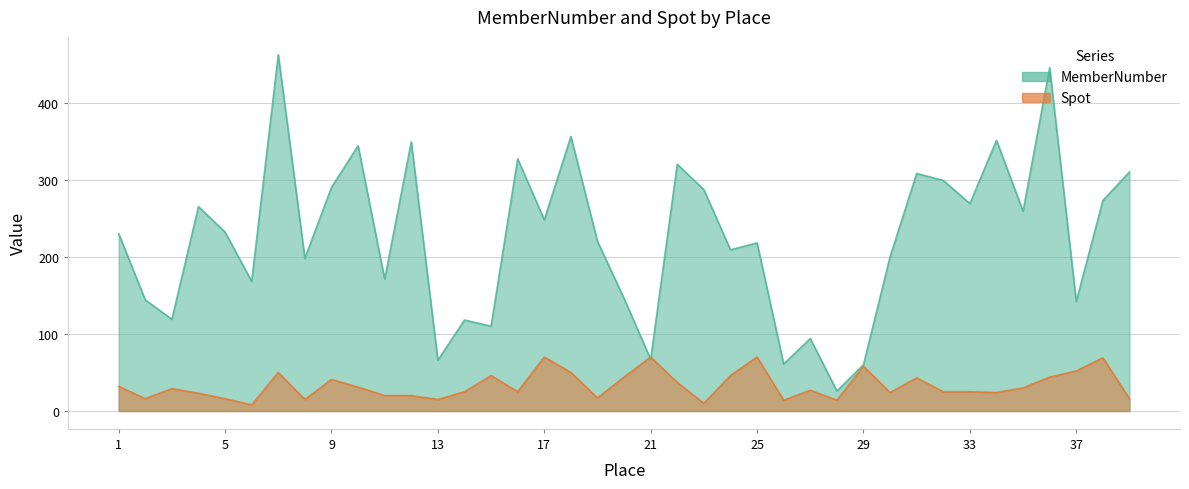

Is it true that Spot equals 97 at 29?

False